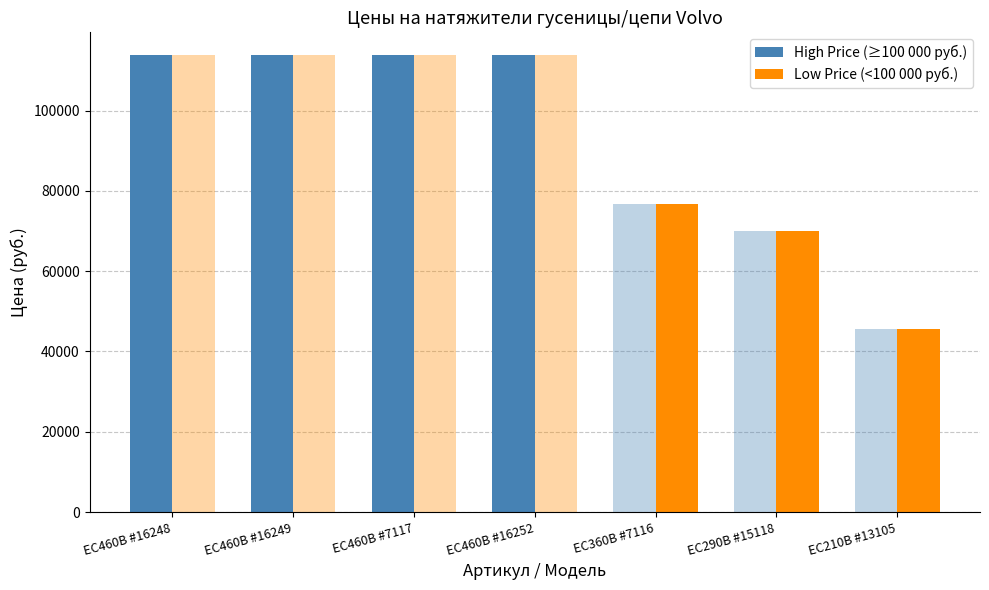

What is the sum of the High Price (≥100 000 руб.) values at EC460B #16249 and EC460B #16248?

227570